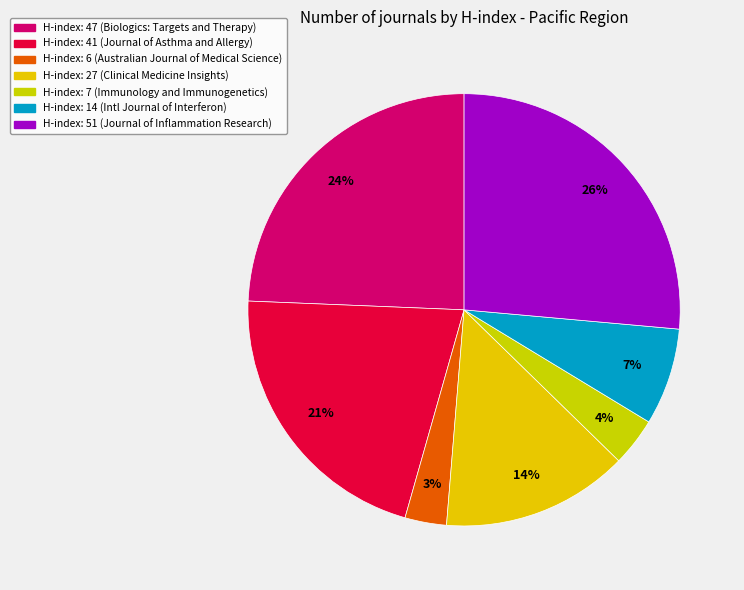

To the nearest percent, what is the difference between the largest and smallest slice percentages?

23%